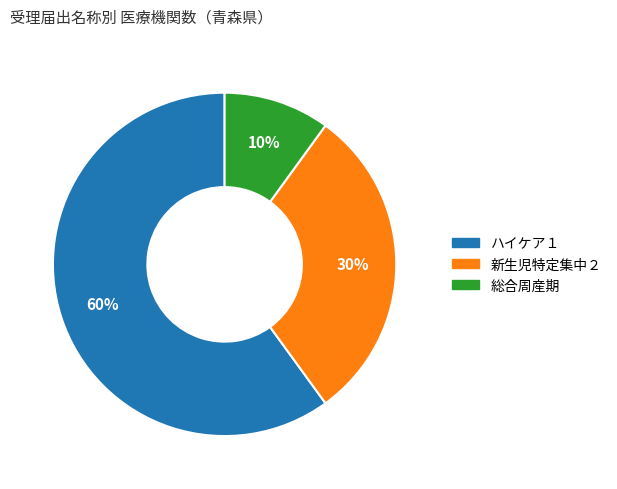

To the nearest percent, what is the difference between the largest and smallest slice percentages?

50%